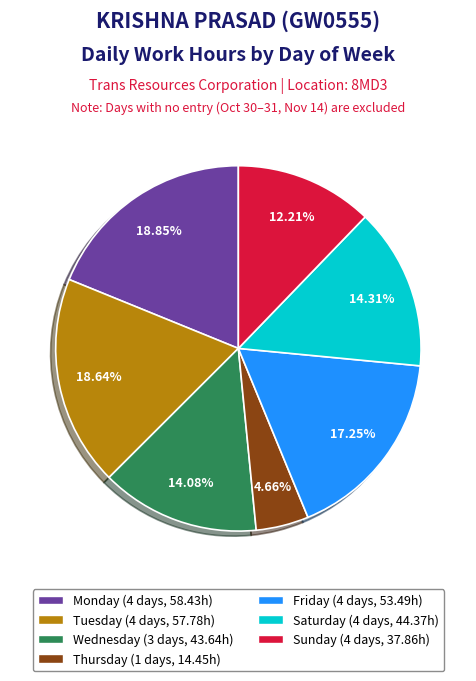

How many segments does this pie chart have?

7